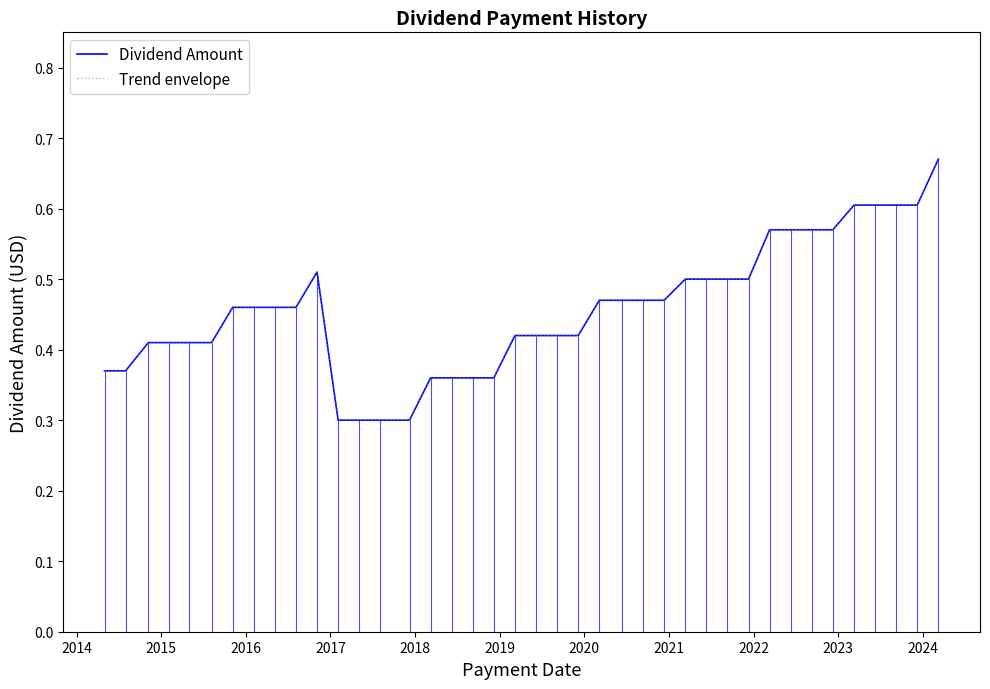

What is the value of the Trend envelope point at the 25th from the left?

0.5